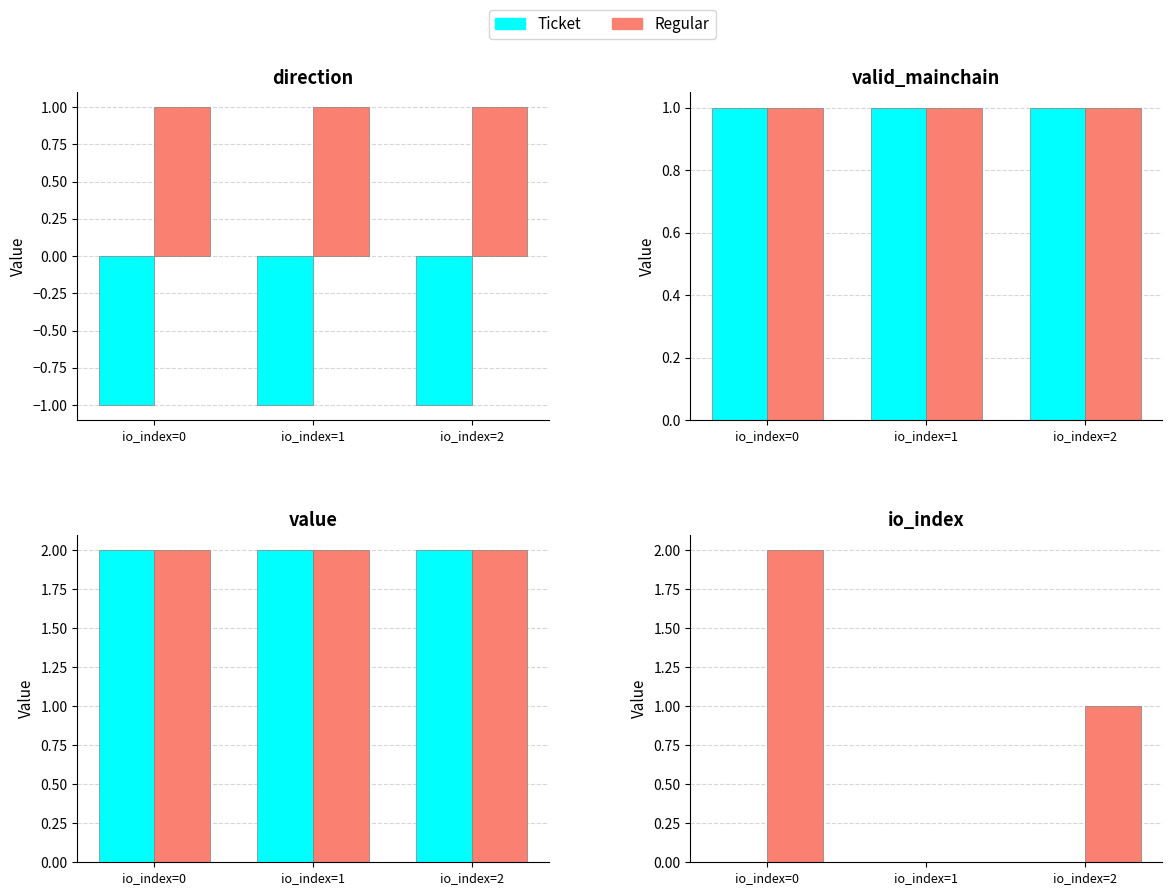

How many series are shown in this chart?

2